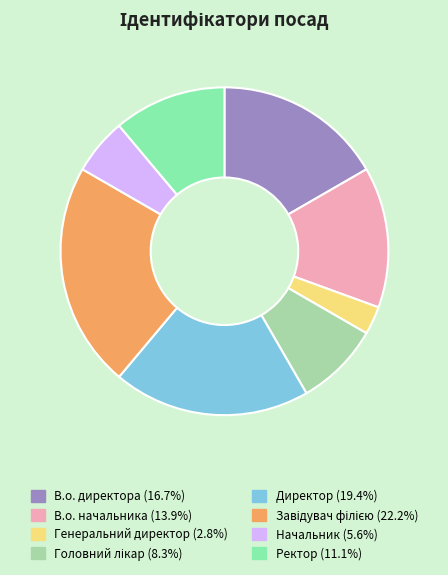

Approximately how many times larger is the value at В.о. директора compared to Генеральний директор?

6.0